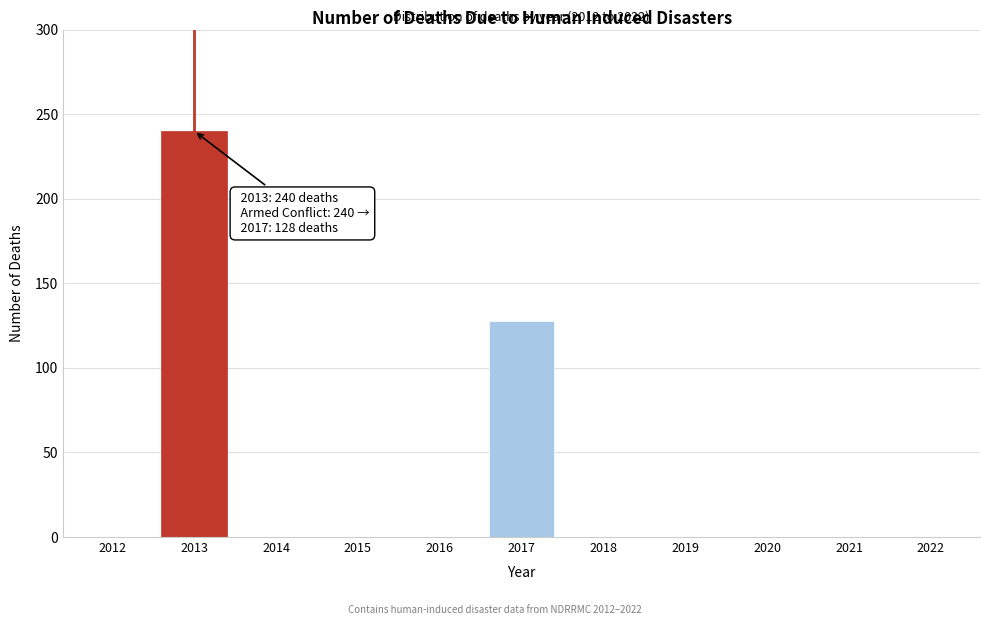

Reading left to right, transcribe all the data shown in this chart.

2012=0	2013=240	2014=0	2015=0	2016=0	2017=128	2018=0	2019=0	2020=0	2021=0	2022=0